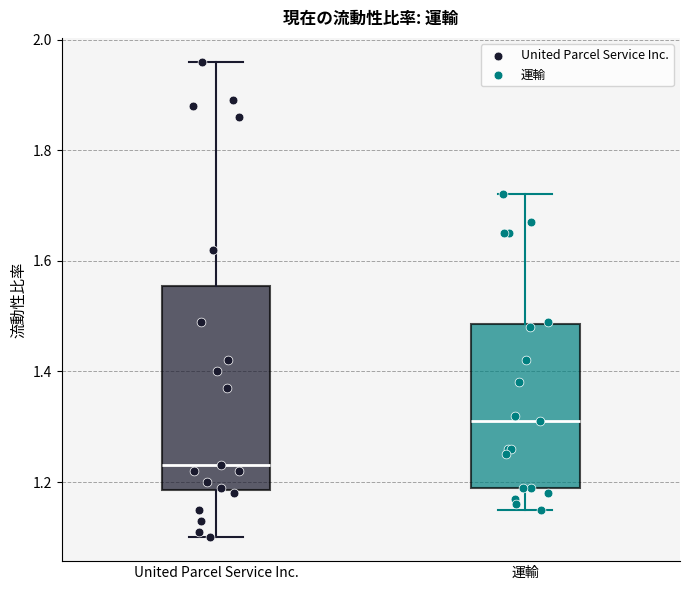

Which box is the tallest, from its lower edge to its upper edge?

United Parcel Service Inc.